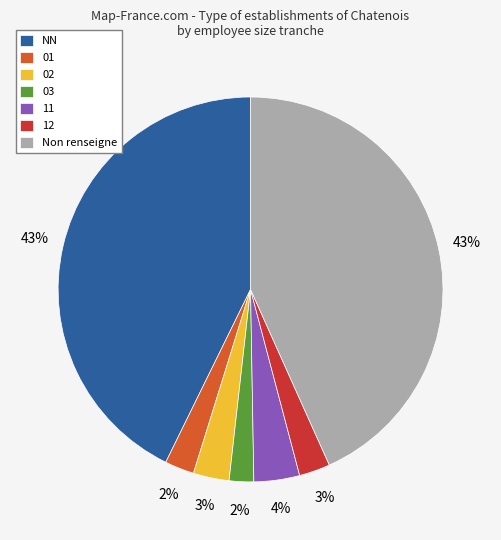

Is it true that 01 is 2% of the pie?

True